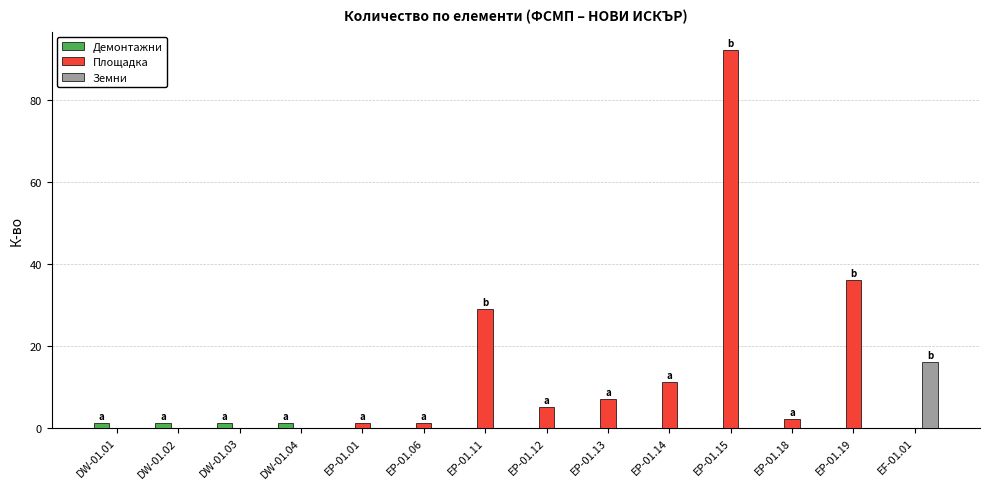

The value of Земни at EP-01.19 is -6. True or false?

False